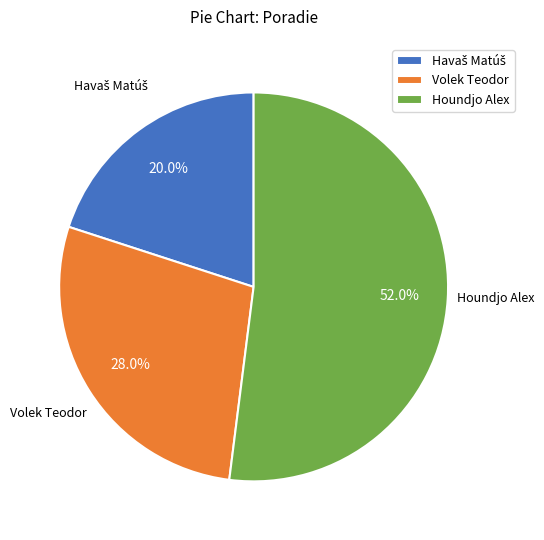

Approximately how many times larger is the value at Houndjo Alex compared to Volek Teodor?

1.9